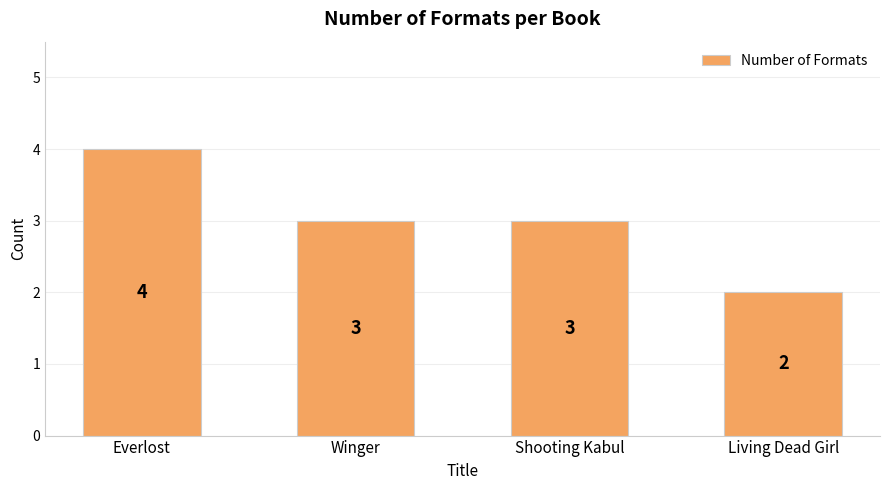

Count the values in the range 3 to 4.

3